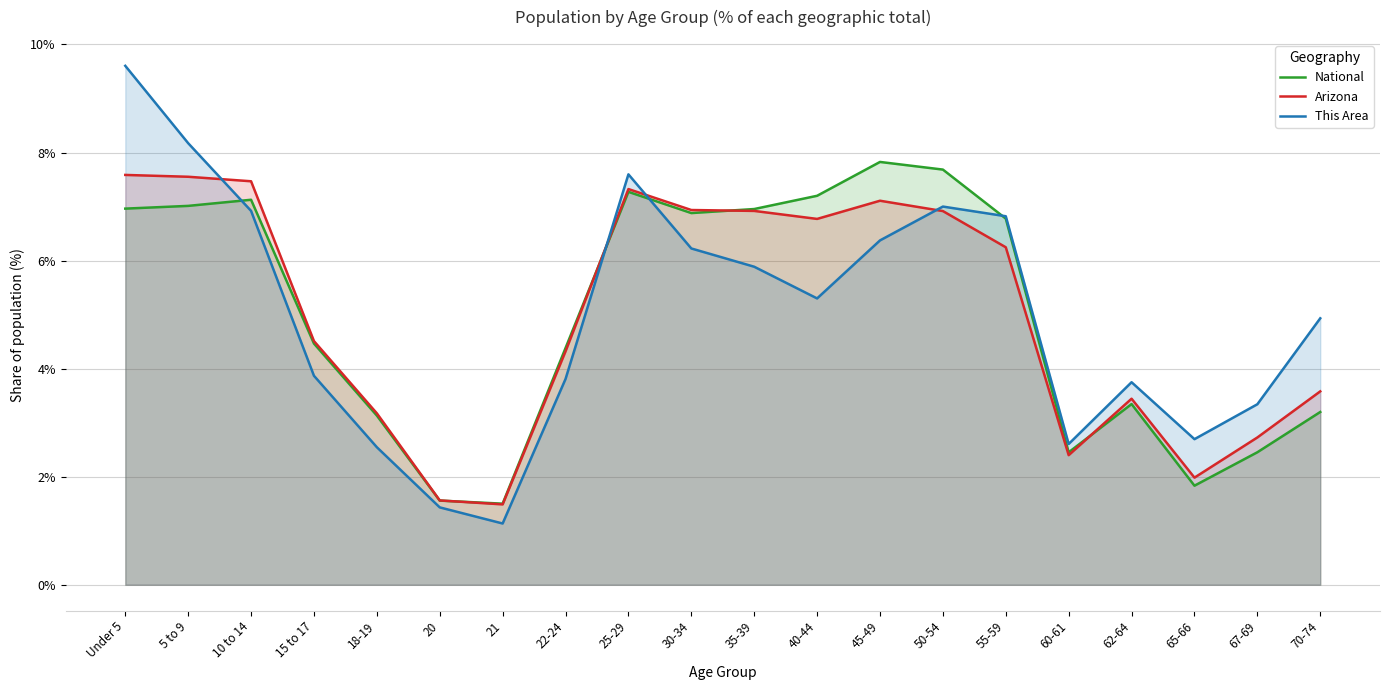

Between 65-66 and 30-34, which is larger?

30-34